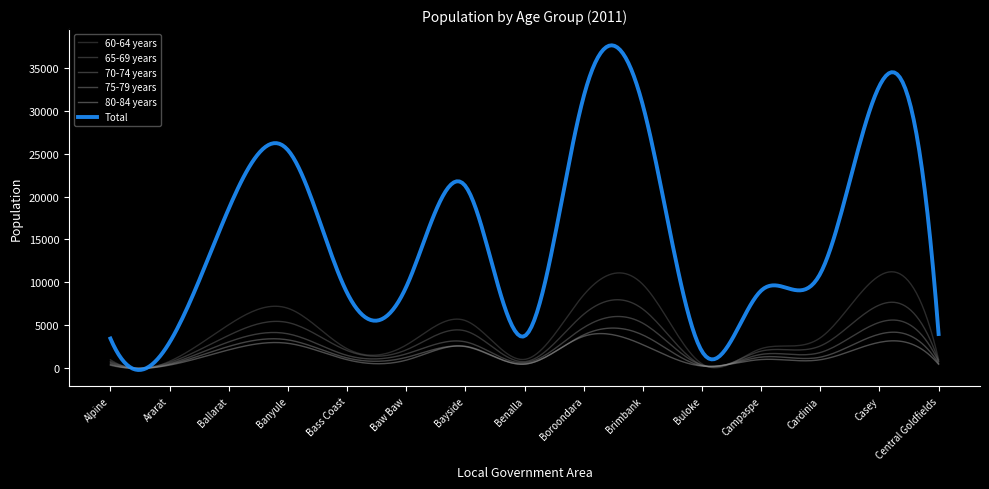

What is the label of the 12th point from the right?

Banyule